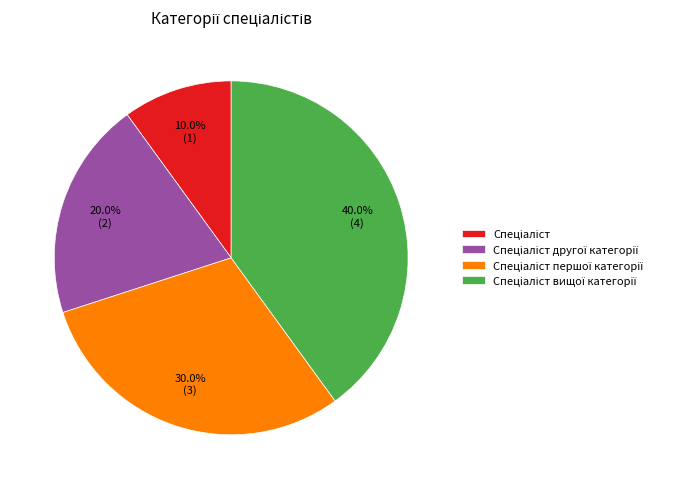

How many segments does this pie chart have?

4